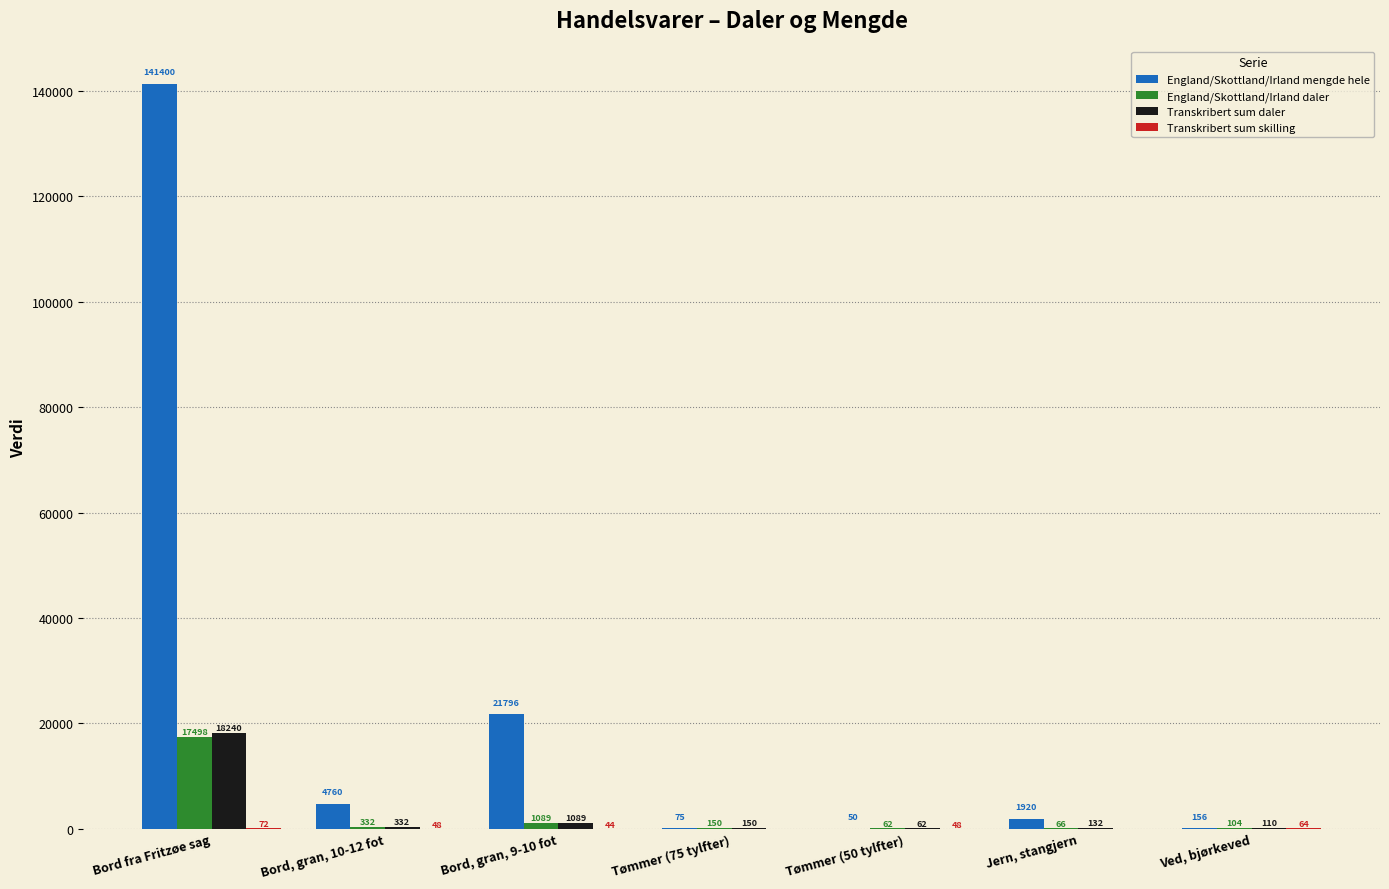

Is the value of Transkribert sum daler at Jern, stangjern greater than the value of England/Skottland/Irland mengde hele at Ved, bjørkeved?

No